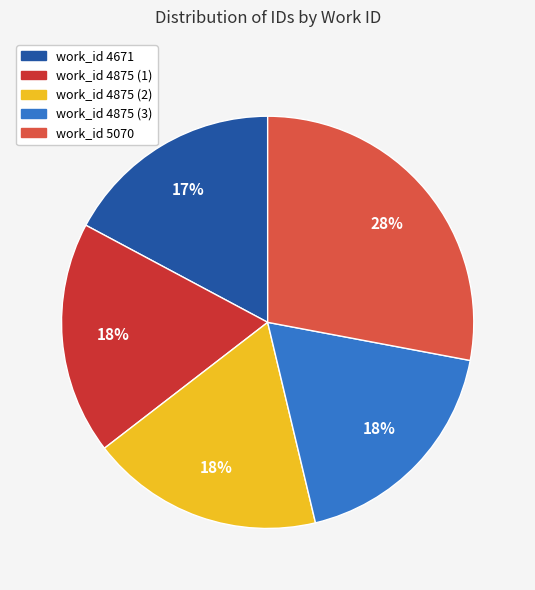

How many slices are in this pie chart?

5